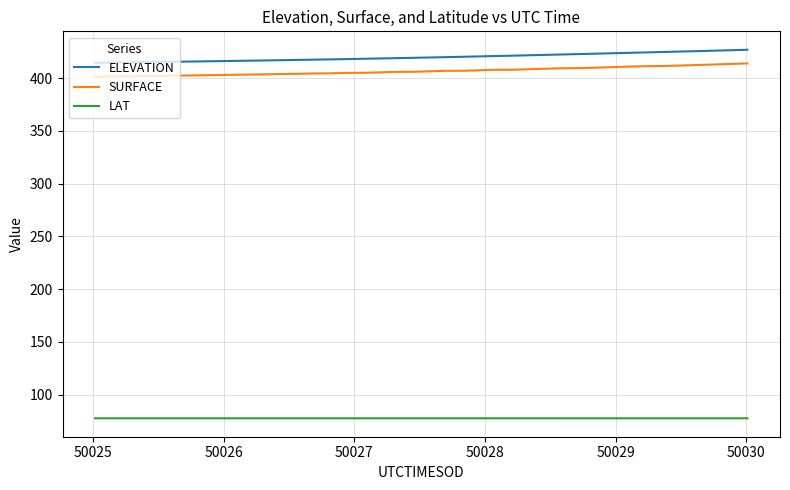

True or false: ELEVATION and LAT intersect in this chart.

False